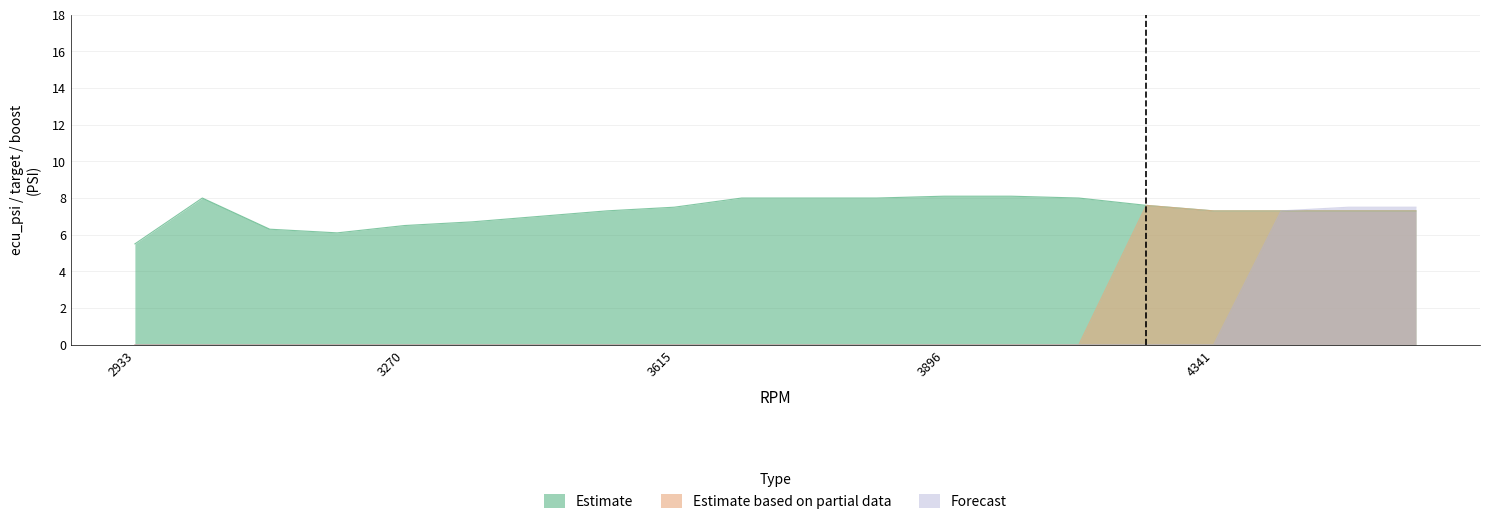

Reading right to left, transcribe all the data shown in this chart.

Estimate: 7.3	7.3	7.3	7.3	7.6	8.0	8.1	8.1	8.0	8.0	8.0	7.5	7.3	7.0	6.7	6.5	6.1	6.3	8.0	5.5
Estimate based on partial data: 7.3	7.3	7.3	7.3	7.6	0.0	0.0	0.0	0.0	0.0	0.0	0.0	0.0	0.0	0.0	0.0	0.0	0.0	0.0	0.0
Forecast: 7.5	7.5	7.3	0.0	0.0	0.0	0.0	0.0	0.0	0.0	0.0	0.0	0.0	0.0	0.0	0.0	0.0	0.0	0.0	0.0